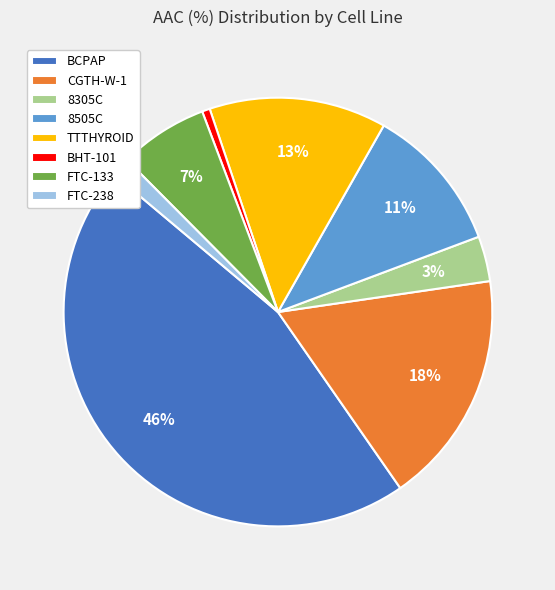

The FTC-133 slice represents 1% of the pie. True or false?

False